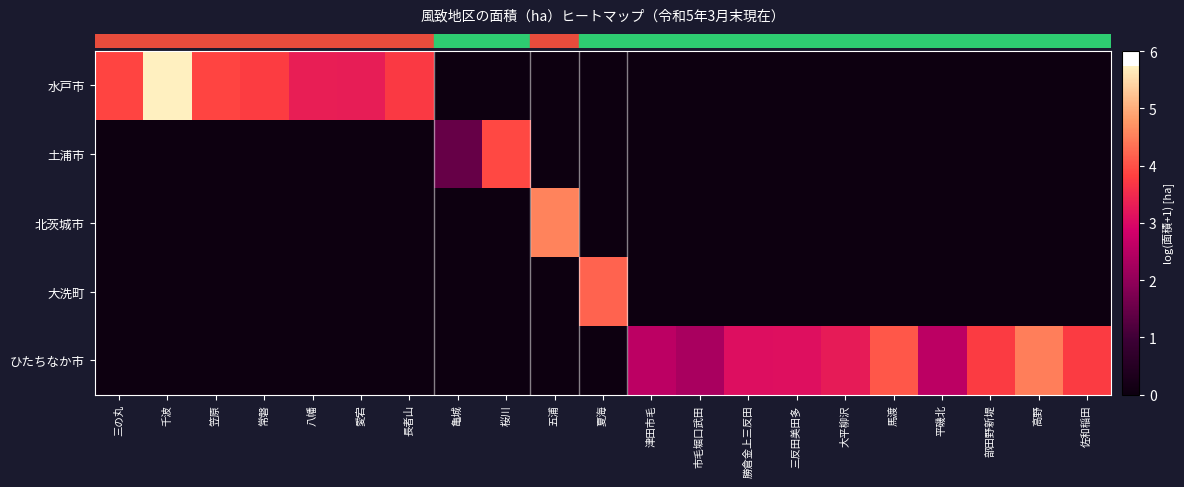

Which series changed the most between 愛宕 and 馬渡?

row_4